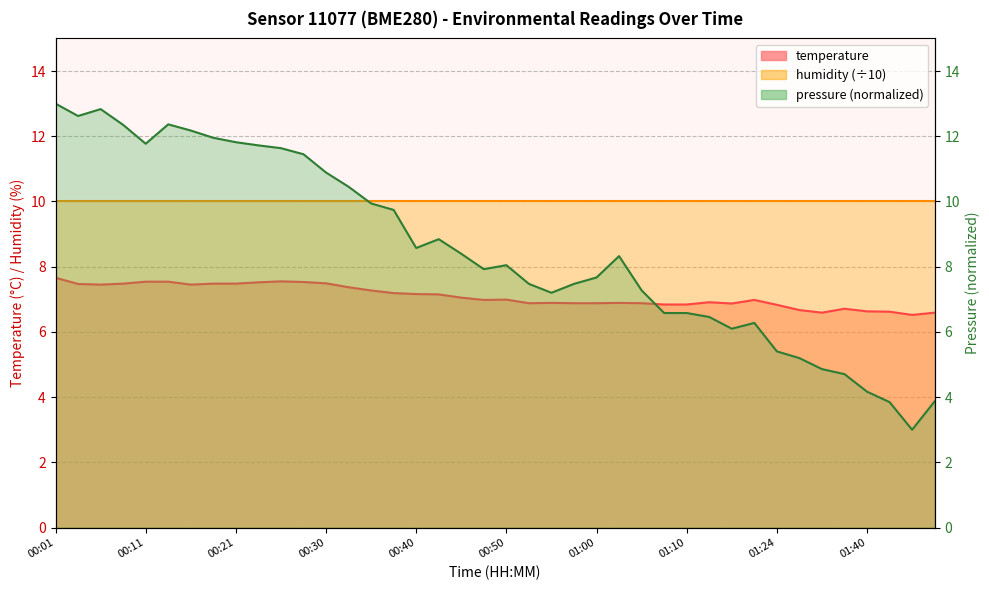

What is the sum of the temperature values at 00:01 and 01:40?

14.3